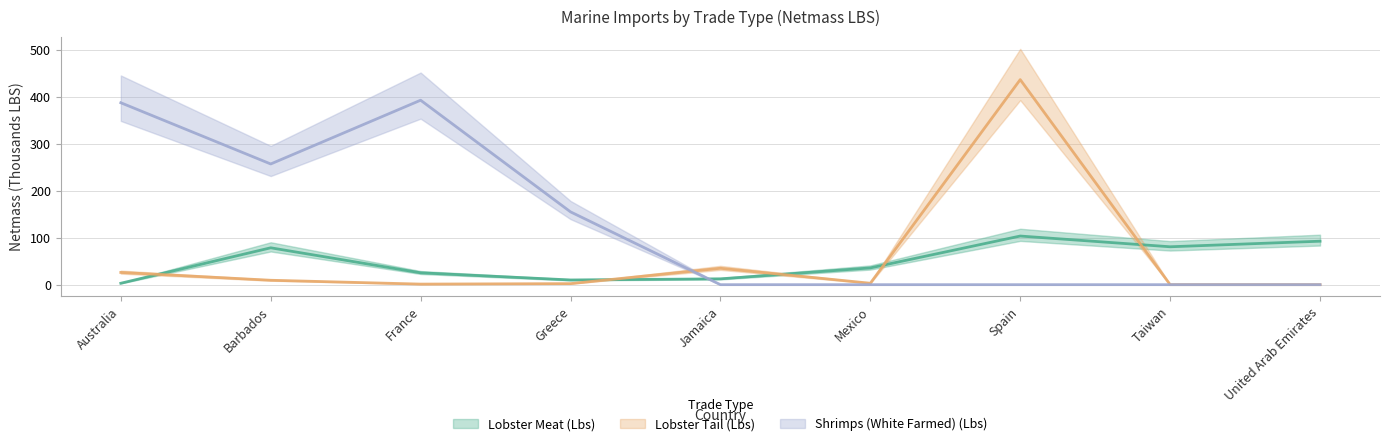

At which category does Shrimps (White Farmed) (Lbs) reach its first local peak?

France